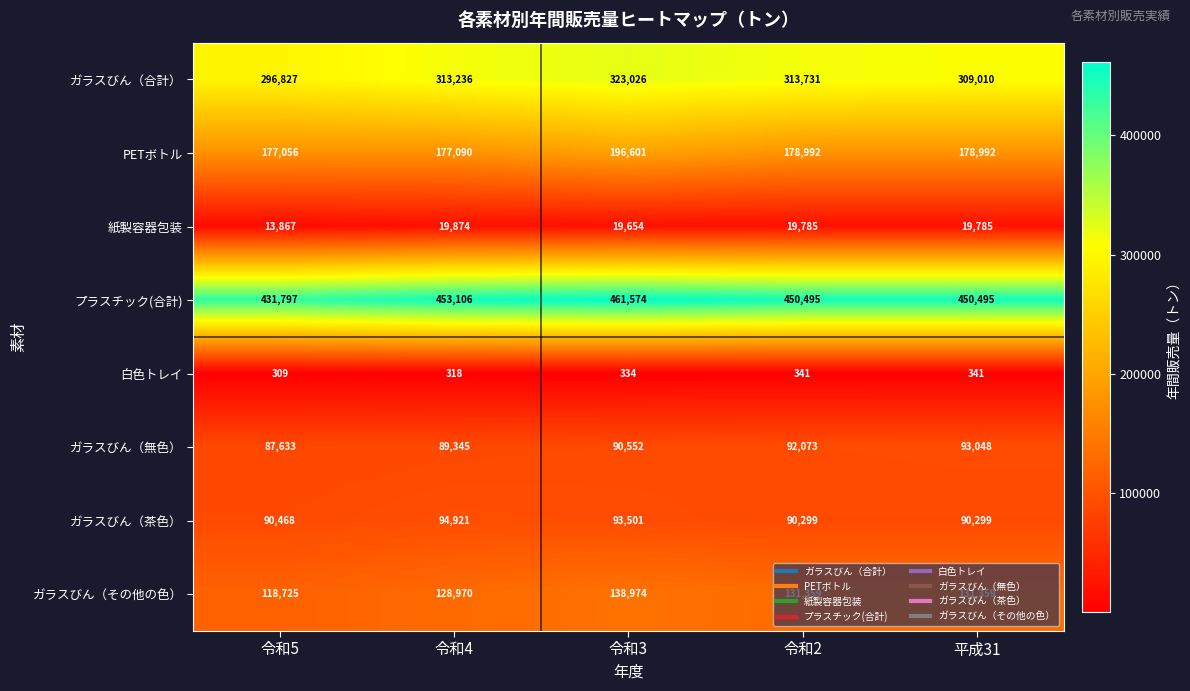

Which series has the largest total across all categories?

プラスチック(合計)